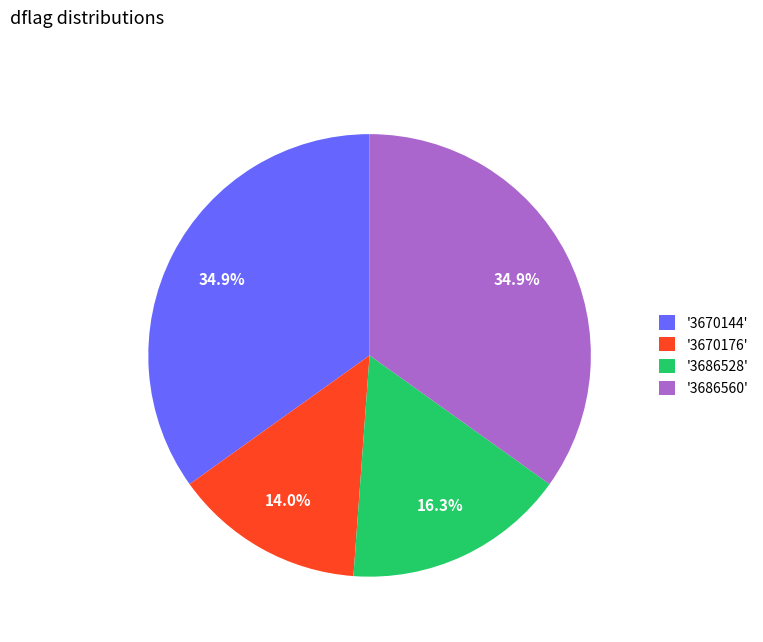

Is there a majority slice in this chart?

No